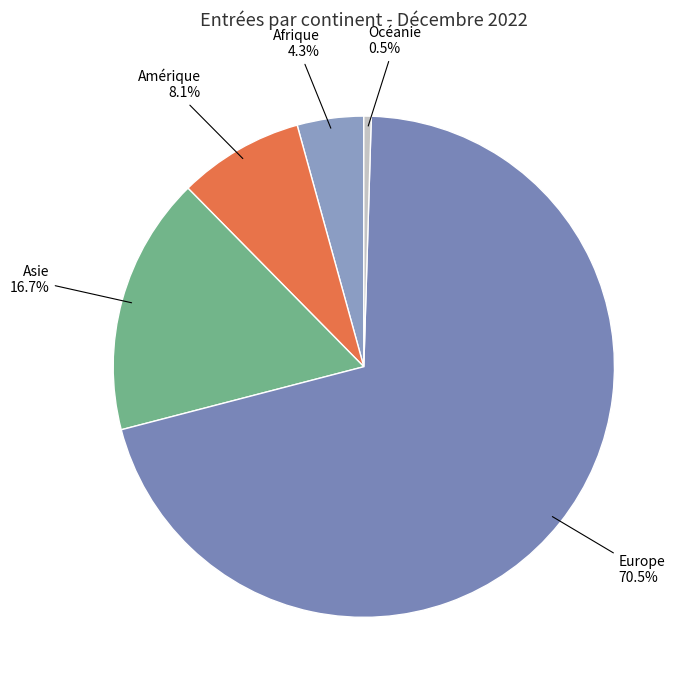

Combined, do Asie and Océanie account for over 50%?

No